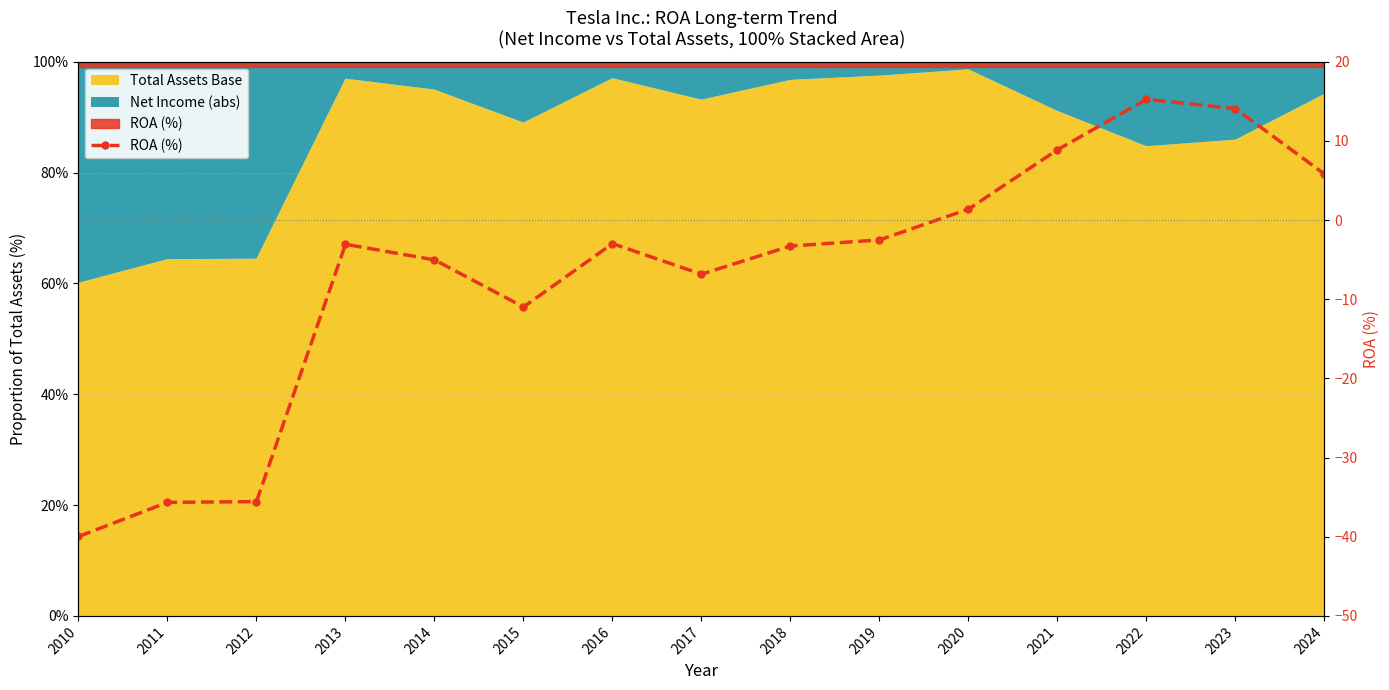

What is the difference between the values at 2013 and 2015?

7.9